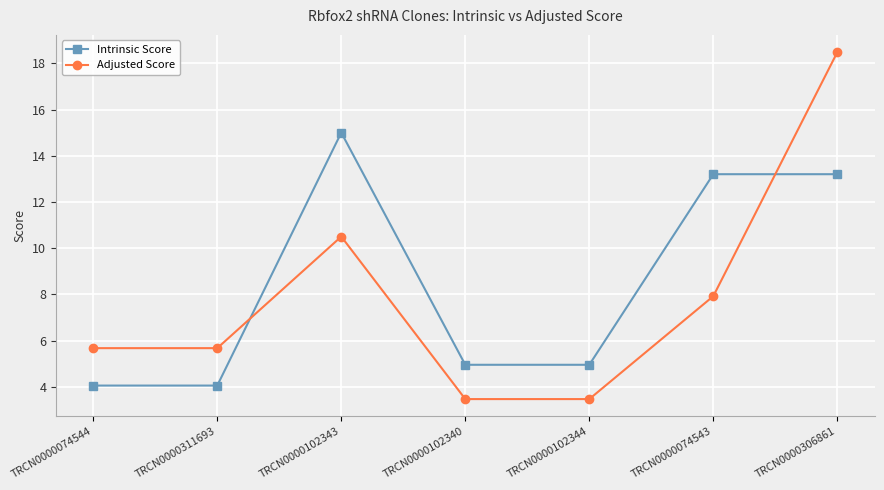

Does the chart have visible grid lines?

Yes